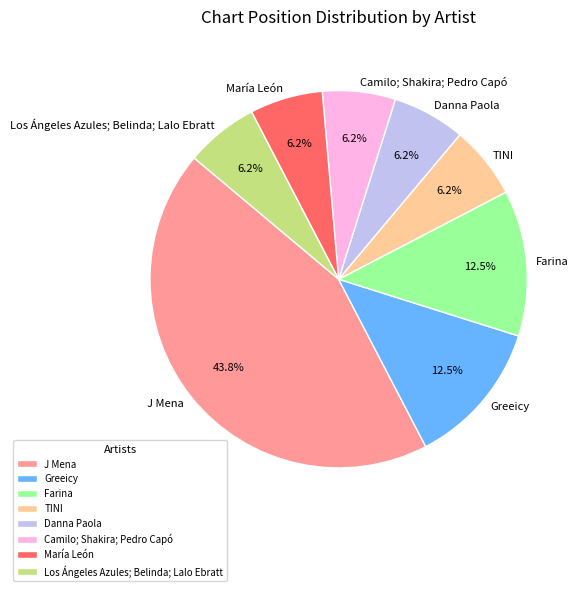

Do María León and TINI together represent more than half of the pie?

No